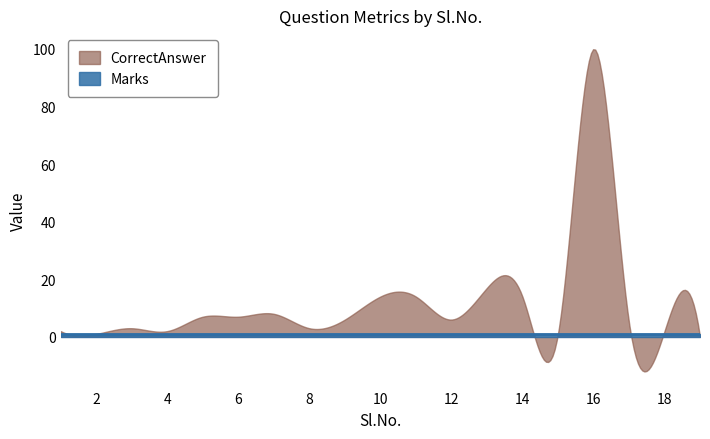

List the series in order of their peak value, lowest first.

Marks, CorrectAnswer